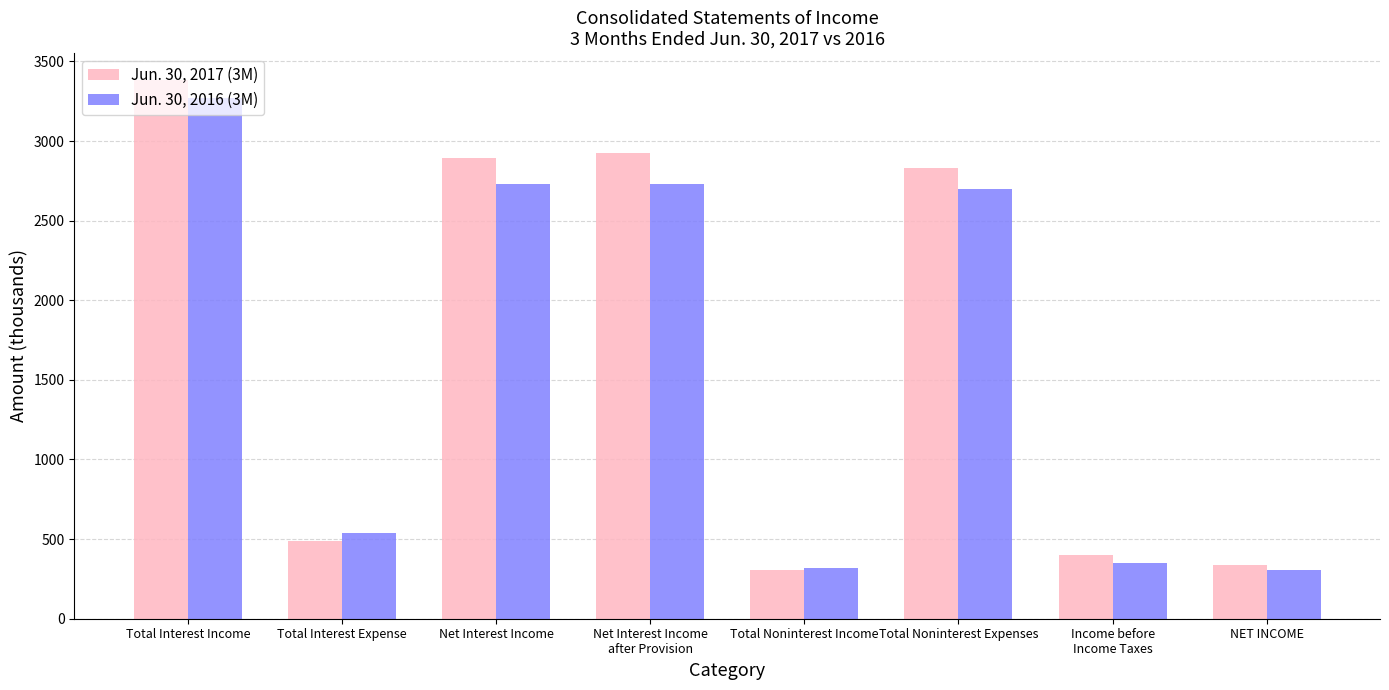

How many groups of bars are there?

8